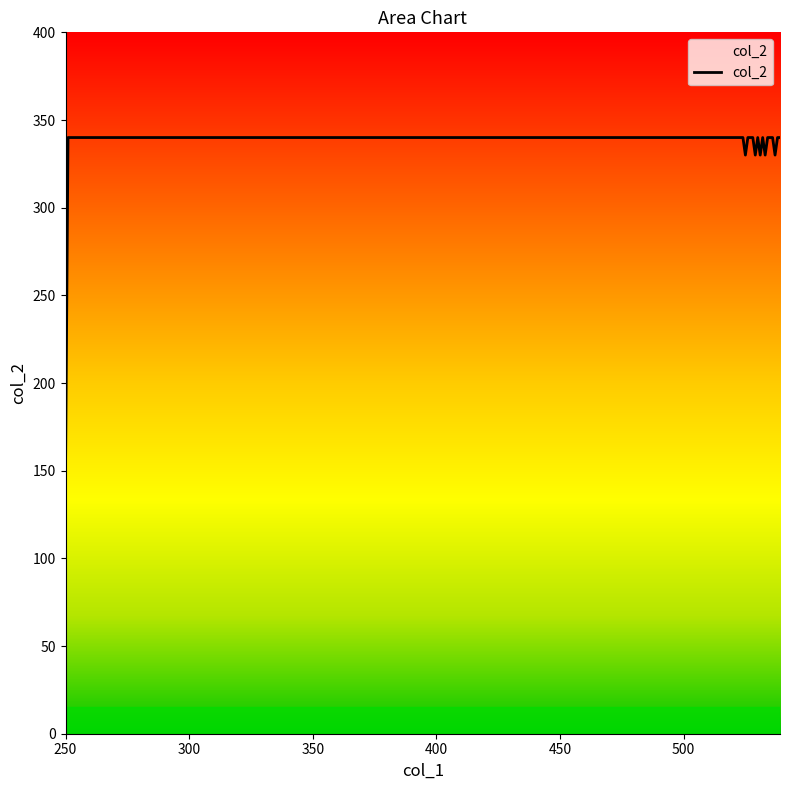

What is the maximum value shown in the chart?

340